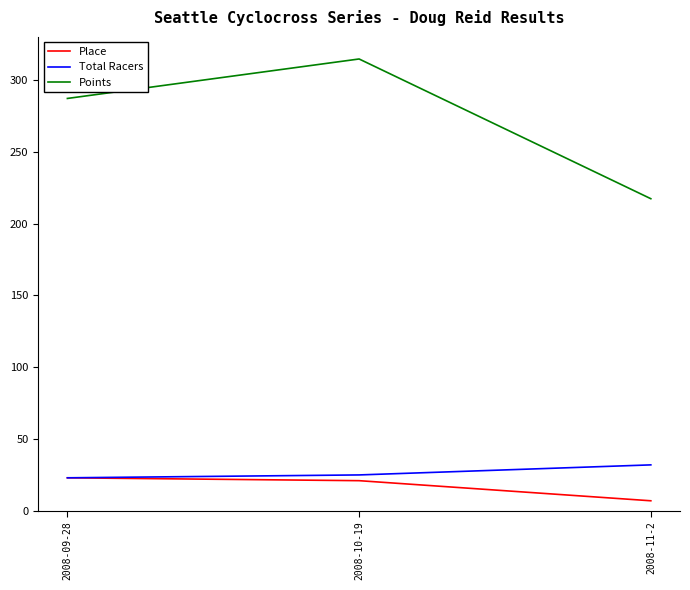

What is the sum of the Place values at 2008-11-2 and 2008-09-28?

30.0